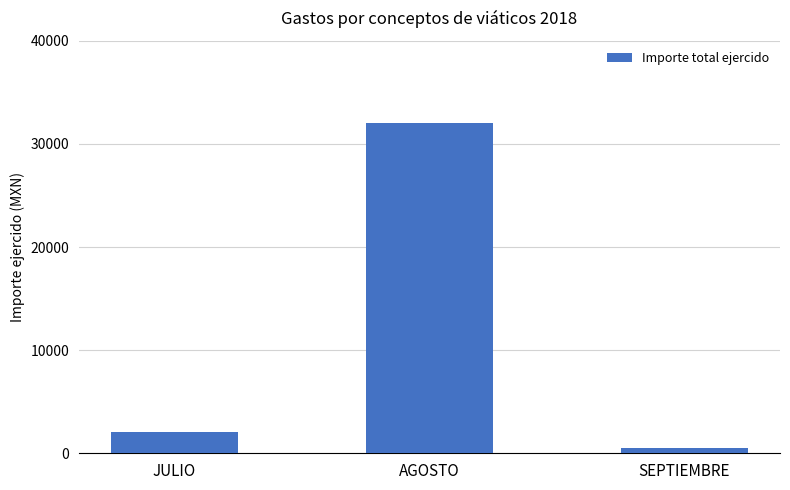

At which label is the value closest to 16278?

JULIO